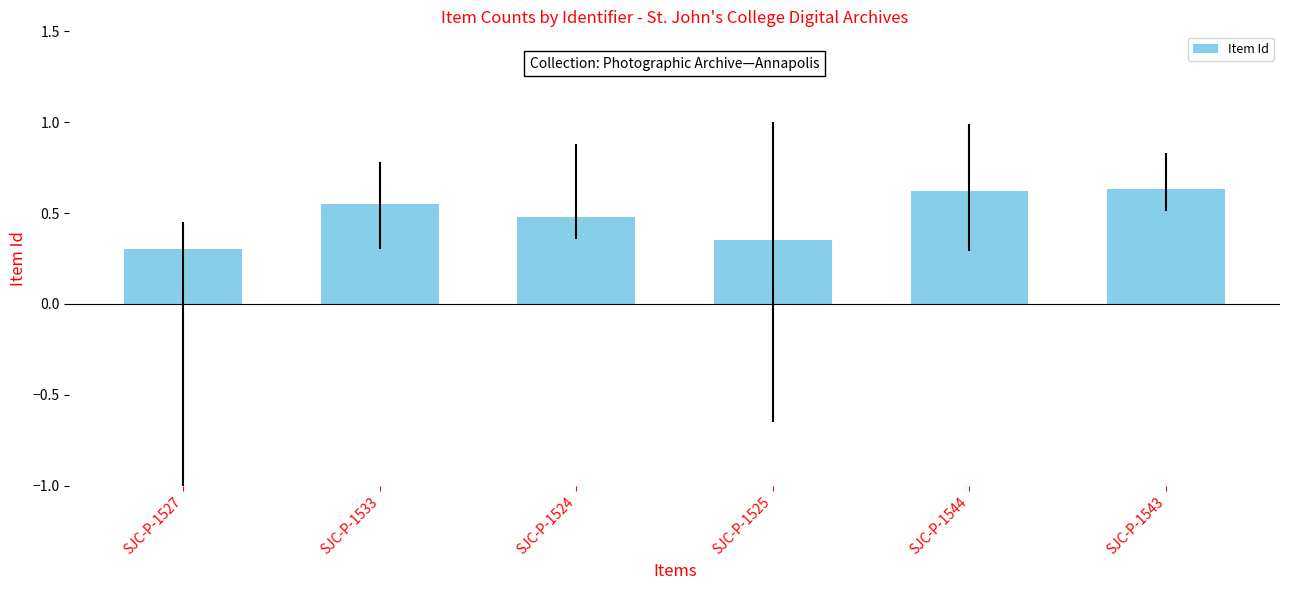

Count the values in the range 0 to 1.

6